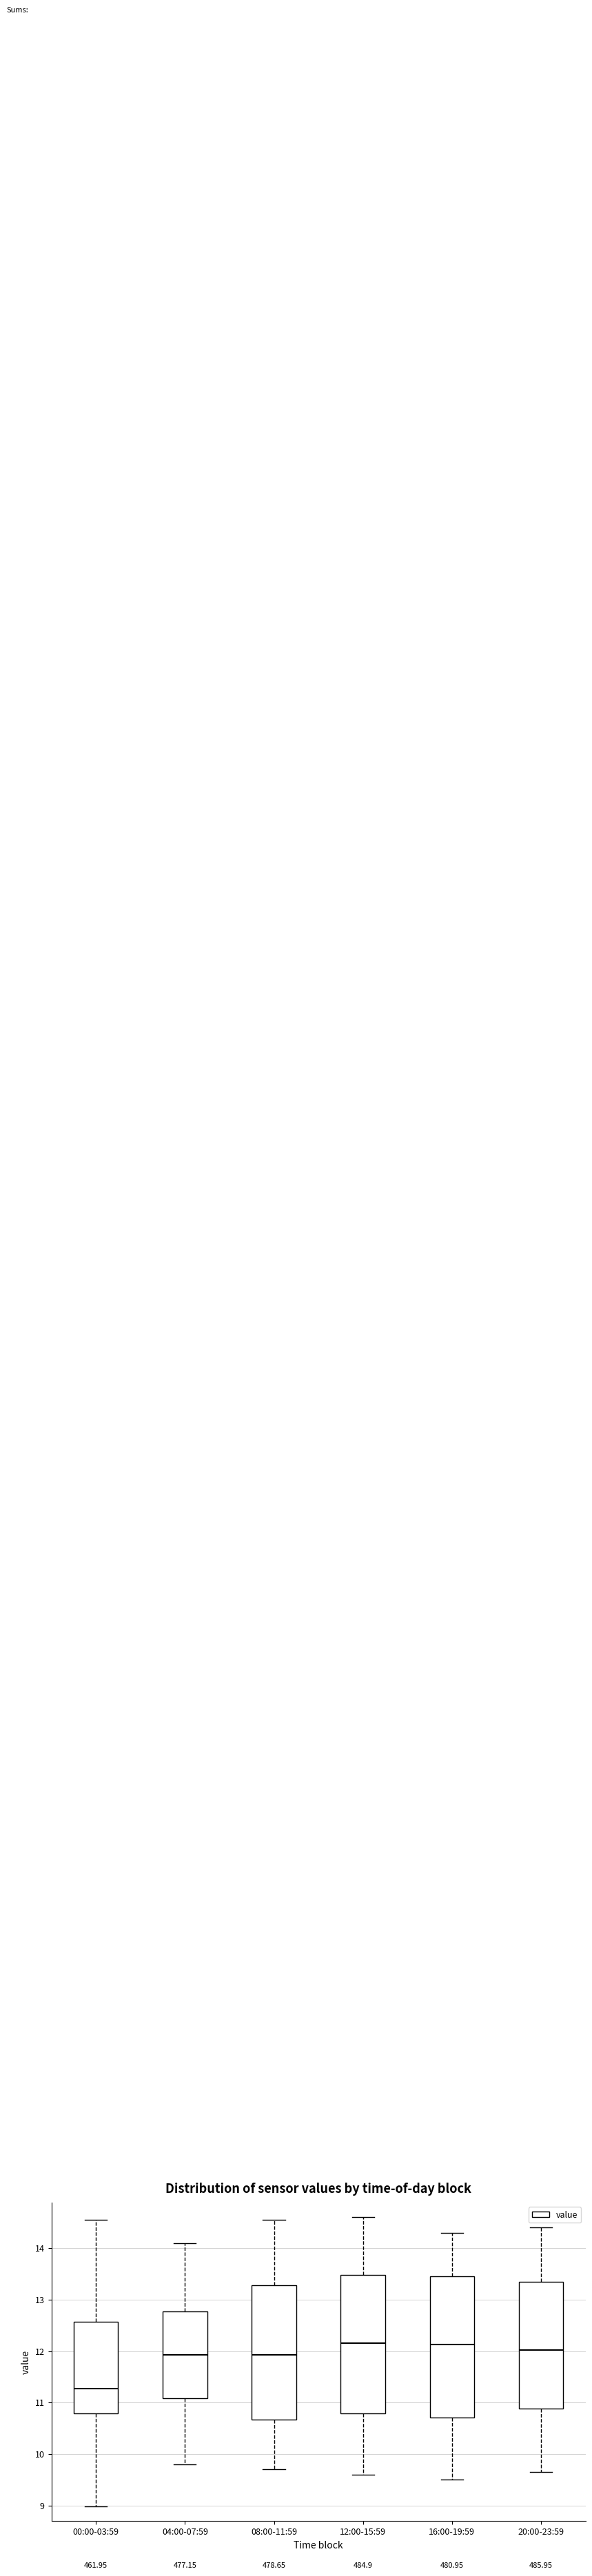

Where is the upper edge of the box for 12:00-15:59 on the y-axis? The values are not printed on the chart, so give them approximately, as read against the axis.

13.5